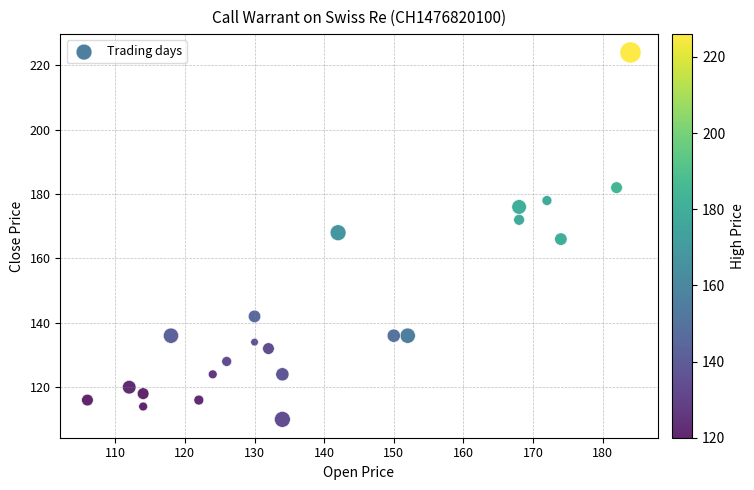

What is the range of X values (max minus min)?

78